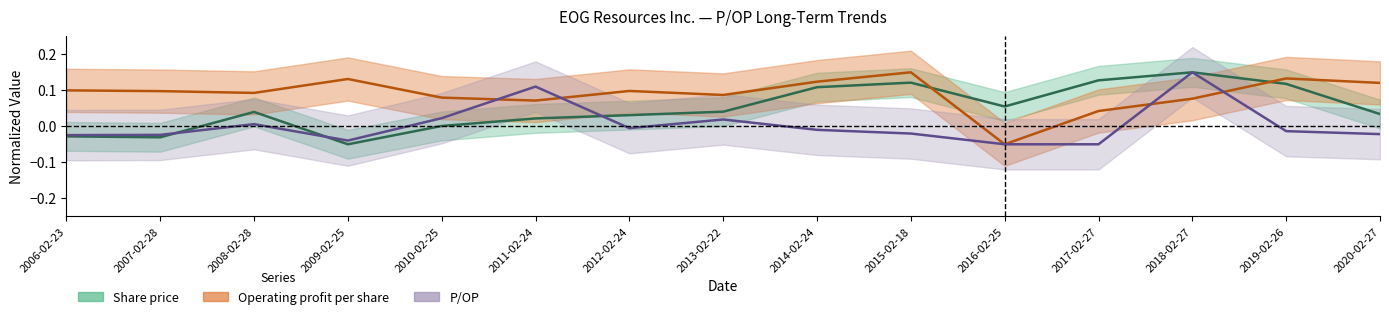

How many interior local valleys does the P/OP series have?

2